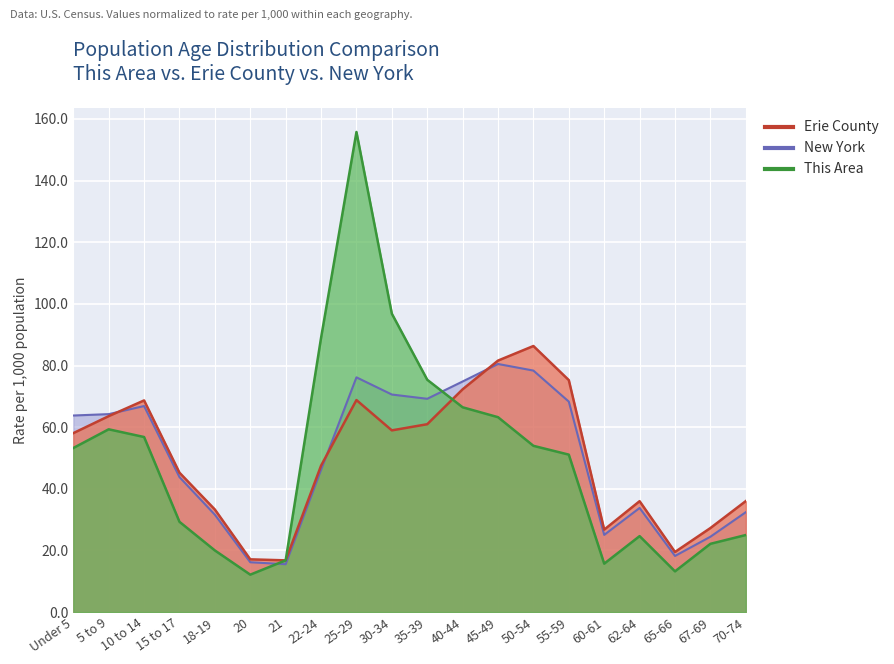

Which category has the highest value across all series?

25-29